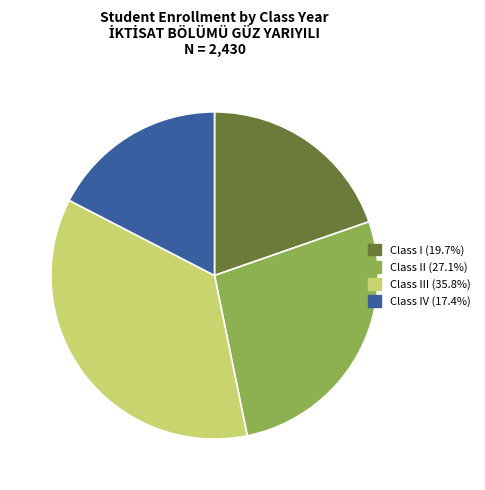

Is there a majority slice in this chart?

No